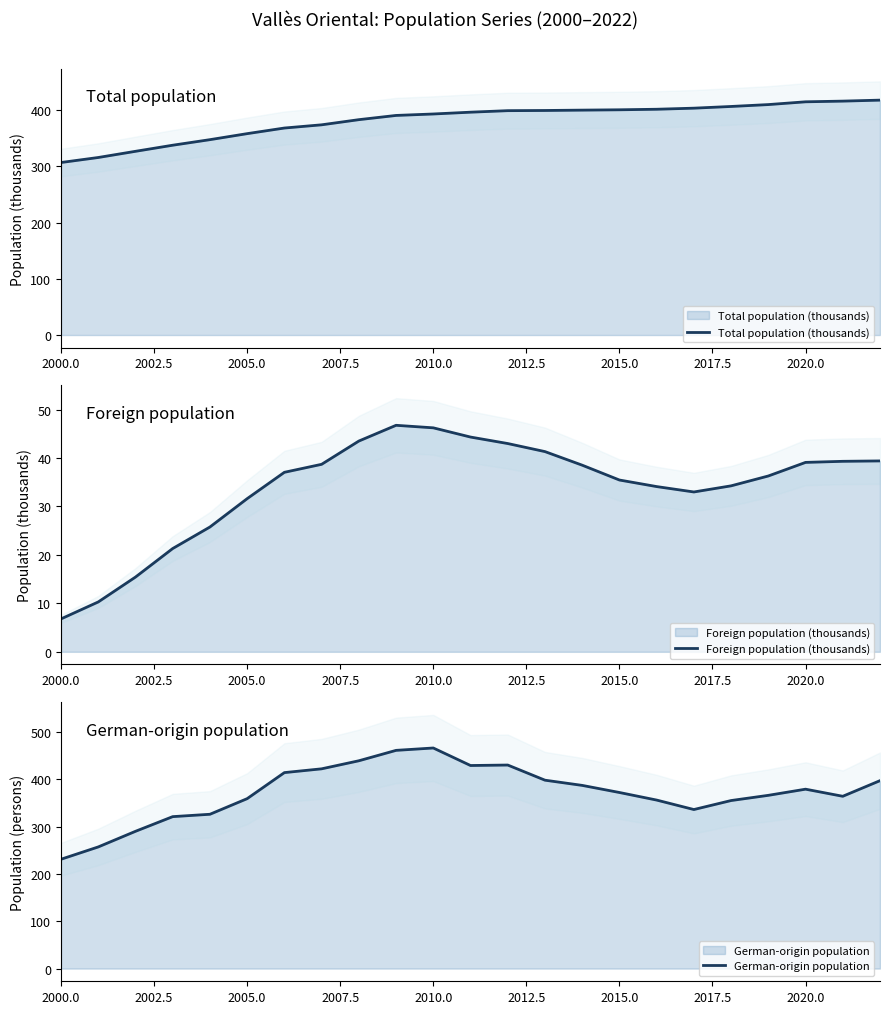

Which label corresponds to the smallest value in the chart?

2000.0